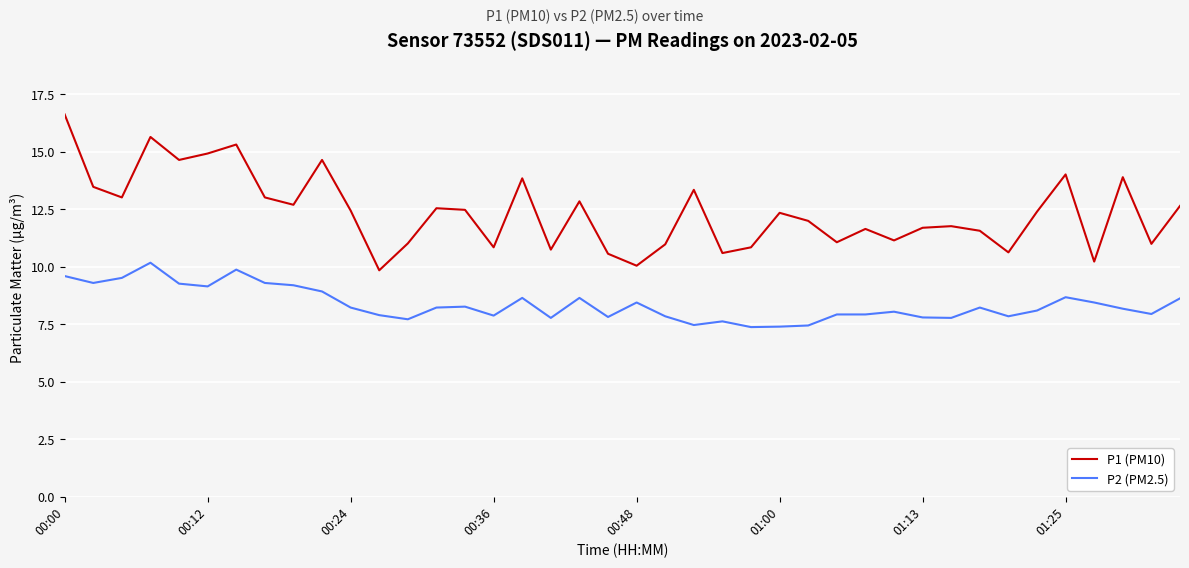

Which series has the largest total across all categories?

P1 (PM10)